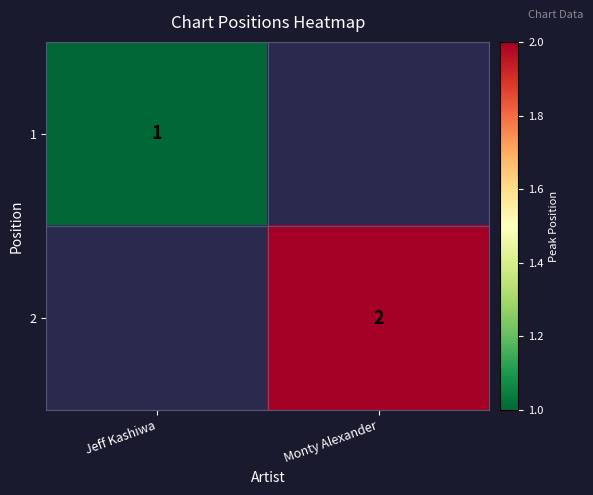

Is it true that 2 equals 2 at Monty Alexander?

True